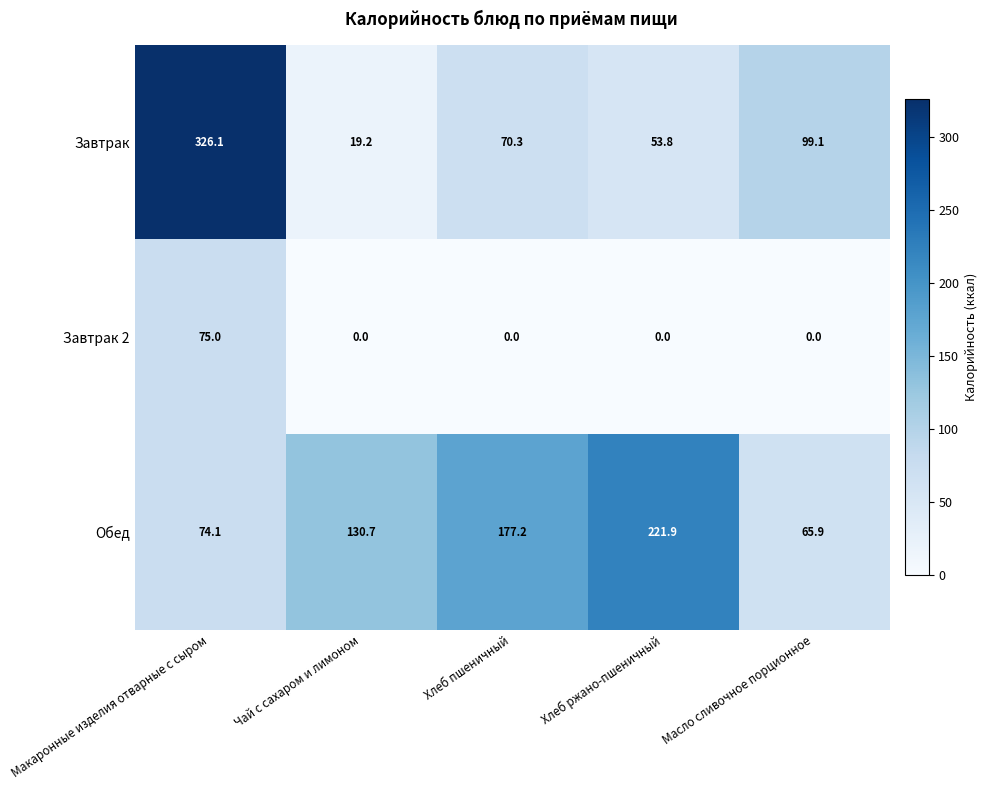

The value of Завтрак at Чай с сахаром и лимоном is 27.2. True or false?

False